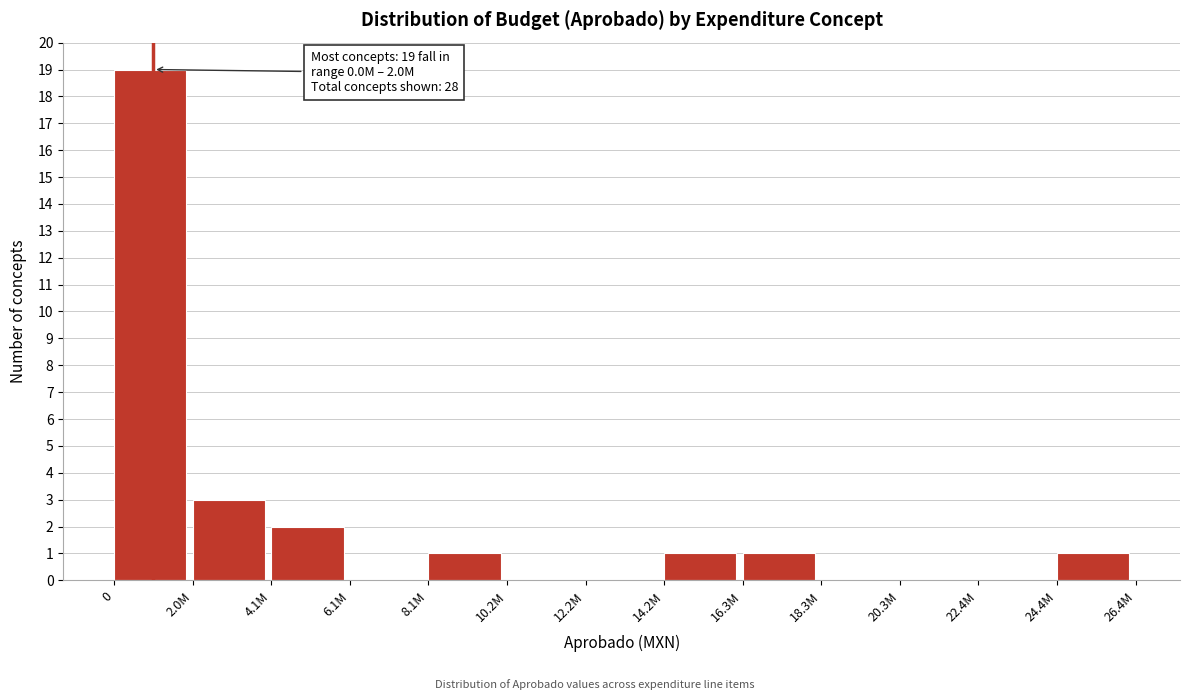

Reading right to left, extract all data points from this chart.

24.4M=1	22.4M=0	20.3M=0	18.3M=0	16.3M=1	14.2M=1	12.2M=0	10.2M=0	8.1M=1	6.1M=0	4.1M=2	2.0M=3	0=19